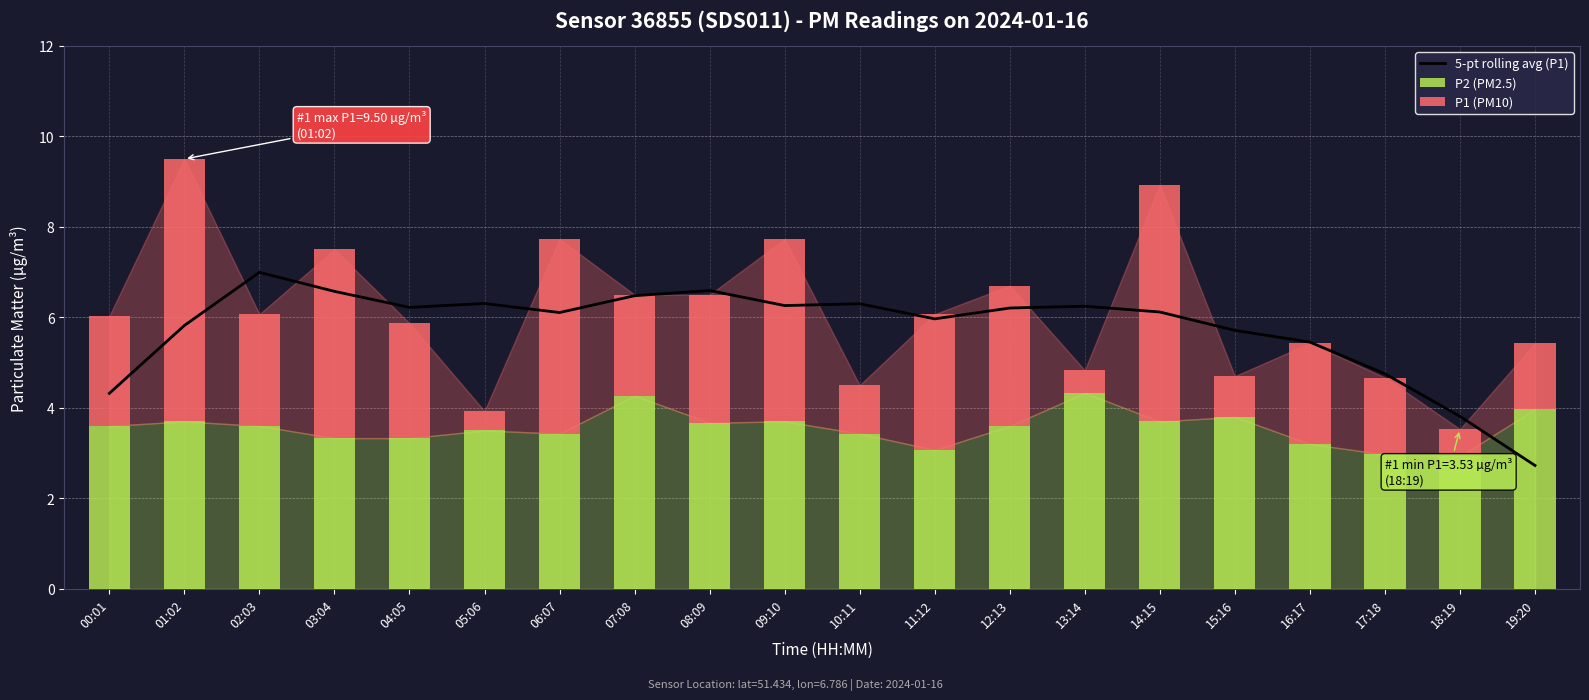

Reading right to left, extract all data points from this chart.

5-pt rolling avg (P1): 19:20=2.7	18:19=3.8	17:18=4.8	16:17=5.5	15:16=5.7	14:15=6.1	13:14=6.2	12:13=6.2	11:12=6.0	10:11=6.3	09:10=6.3	08:09=6.6	07:08=6.5	06:07=6.1	05:06=6.3	04:05=6.2	03:04=6.6	02:03=7.0	01:02=5.8	00:01=4.3
P2 (PM2.5): 19:20=4.0	18:19=2.9	17:18=3.0	16:17=3.2	15:16=3.8	14:15=3.7	13:14=4.3	12:13=3.6	11:12=3.1	10:11=3.4	09:10=3.7	08:09=3.7	07:08=4.3	06:07=3.4	05:06=3.5	04:05=3.3	03:04=3.3	02:03=3.6	01:02=3.7	00:01=3.6
P1 (PM10): 19:20=1.5	18:19=0.6	17:18=1.7	16:17=2.2	15:16=0.9	14:15=5.2	13:14=0.5	12:13=3.1	11:12=3.0	10:11=1.1	09:10=4.0	08:09=2.8	07:08=2.2	06:07=4.3	05:06=0.4	04:05=2.5	03:04=4.2	02:03=2.5	01:02=5.8	00:01=2.4